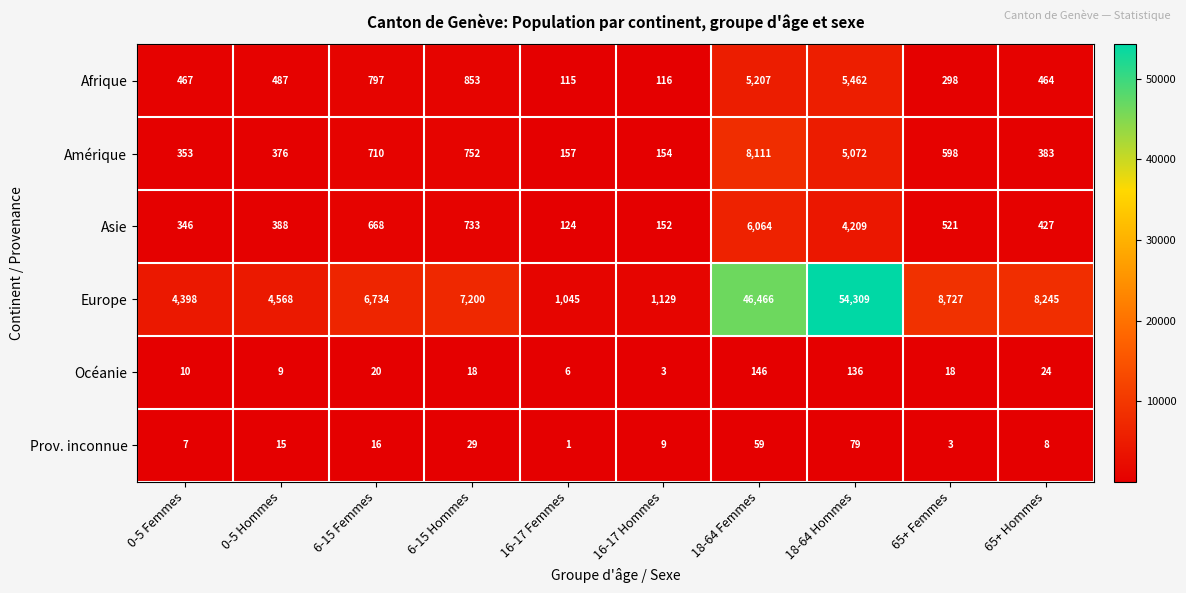

What is the sum of all Afrique values?

14266